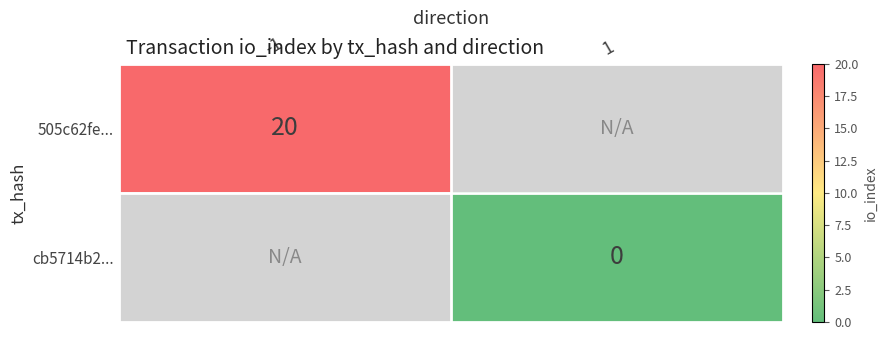

The value of 505c62fe... at -1 is 20. True or false?

True